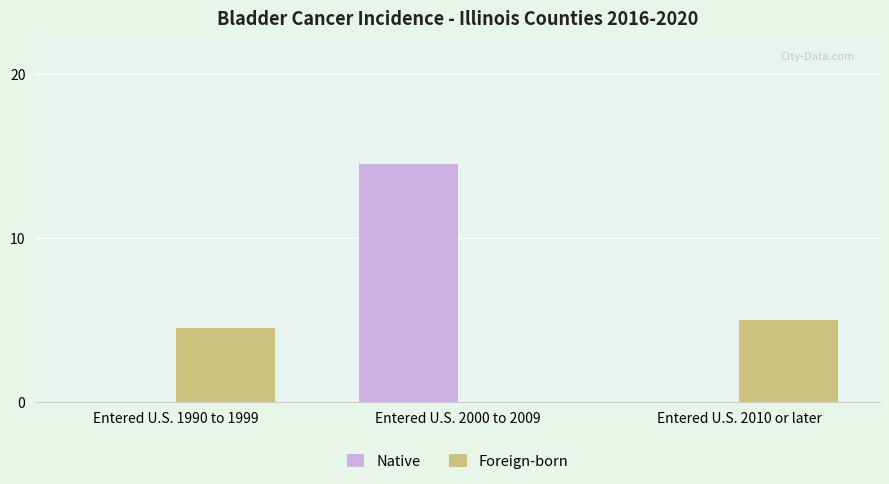

What is the sum of all Foreign-born values?

9.5